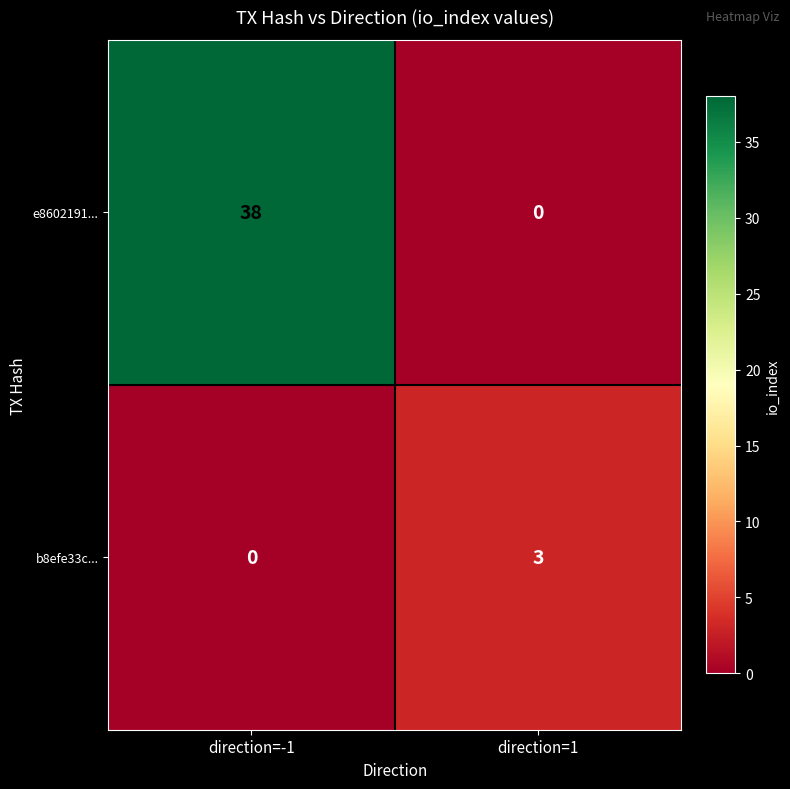

Reading right to left, what are all the values shown in this chart?

e8602191...: 0	38
b8efe33c...: 3	0